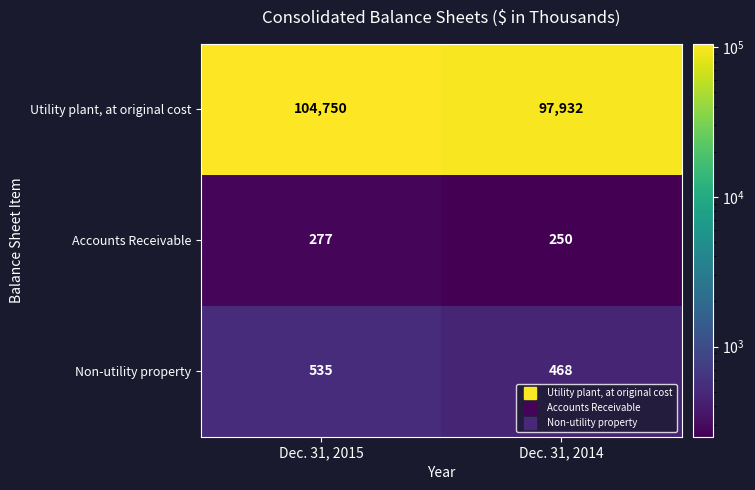

Between Dec. 31, 2015 and Dec. 31, 2014, which series saw the biggest shift?

Utility plant, at original cost